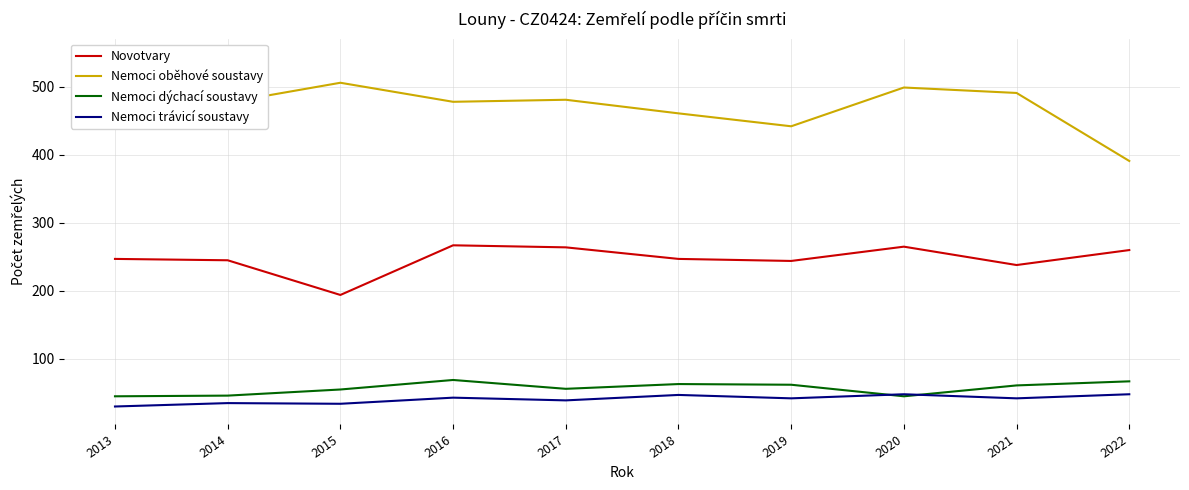

Where is Nemoci oběhové soustavy nearest to the value 468?

2018